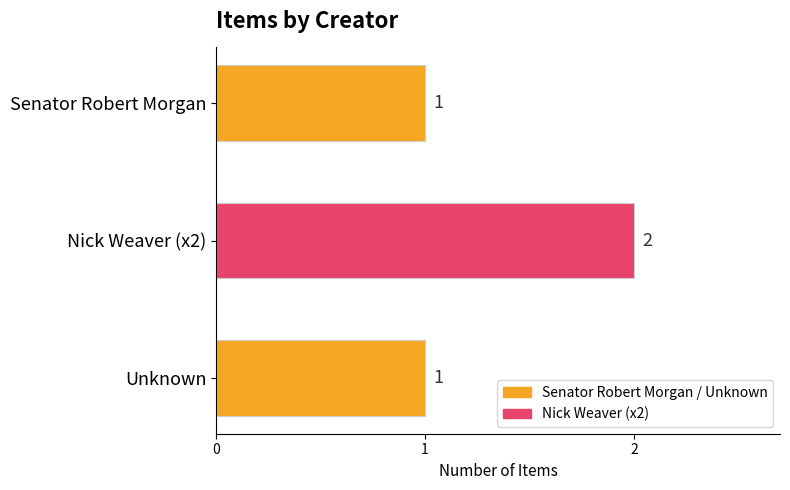

Reading top to bottom, transcribe all the data shown in this chart.

Senator Robert Morgan=1	Nick Weaver (x2)=2	Unknown=1